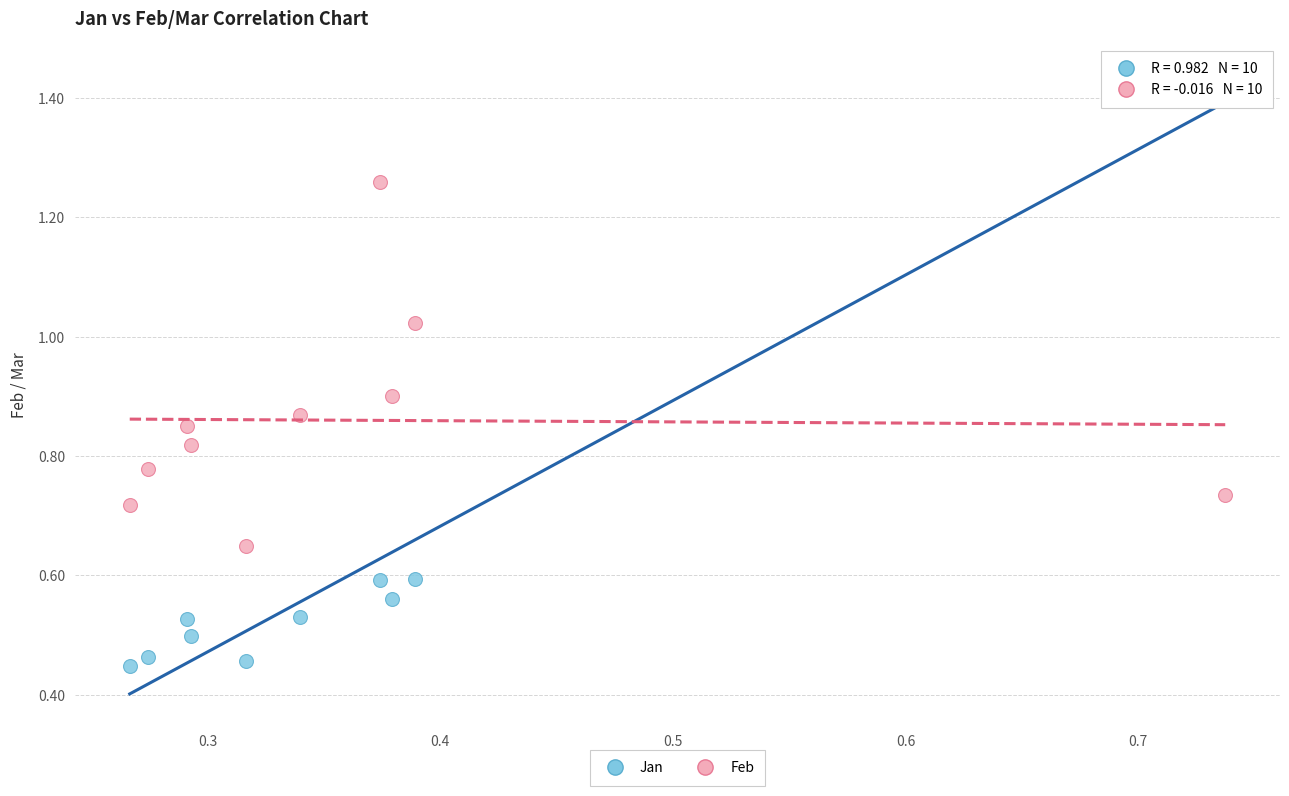

Which series contains the highest Y value?

Jan